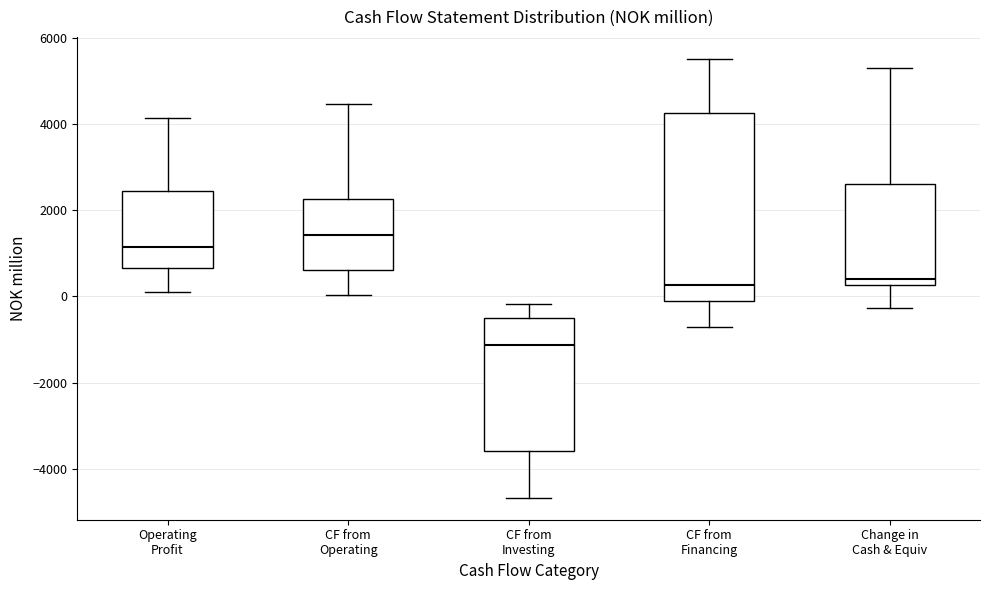

Which box's median line is the highest?

CF from Operating